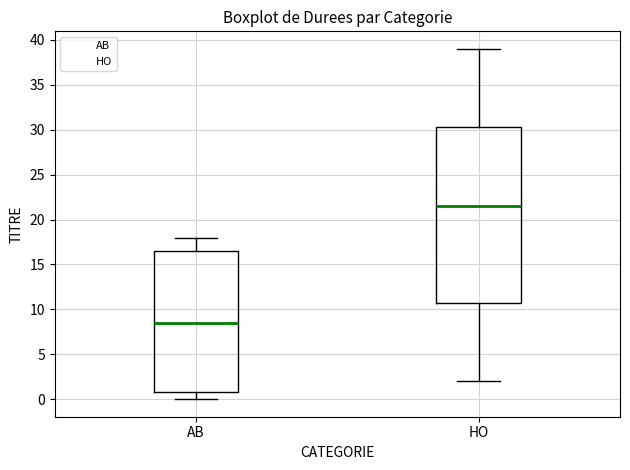

Which box's median line is the highest?

HO